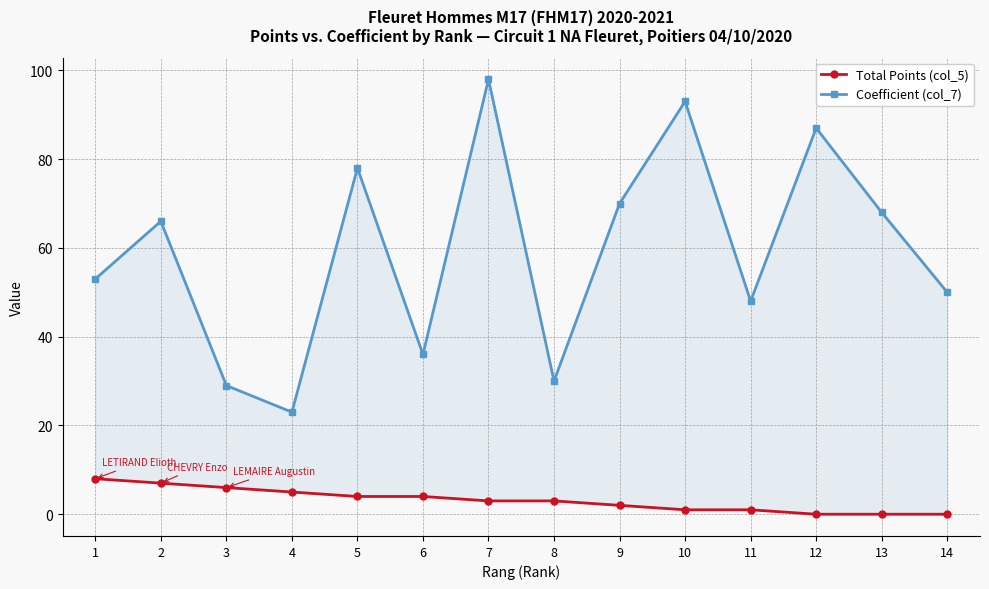

List the labels in order of Coefficient (col_7) value, smallest first.

4, 3, 8, 6, 11, 14, 1, 2, 13, 9, 5, 12, 10, 7